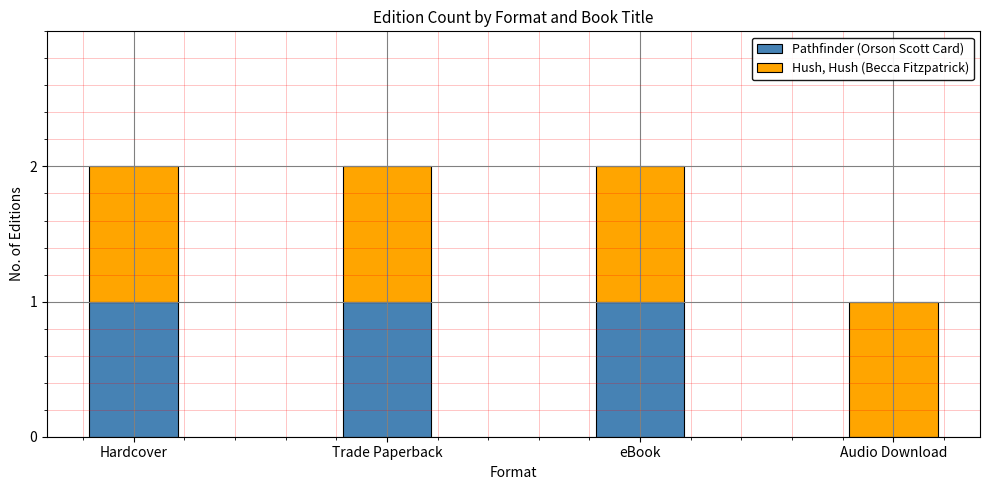

How many series are shown in this chart?

2